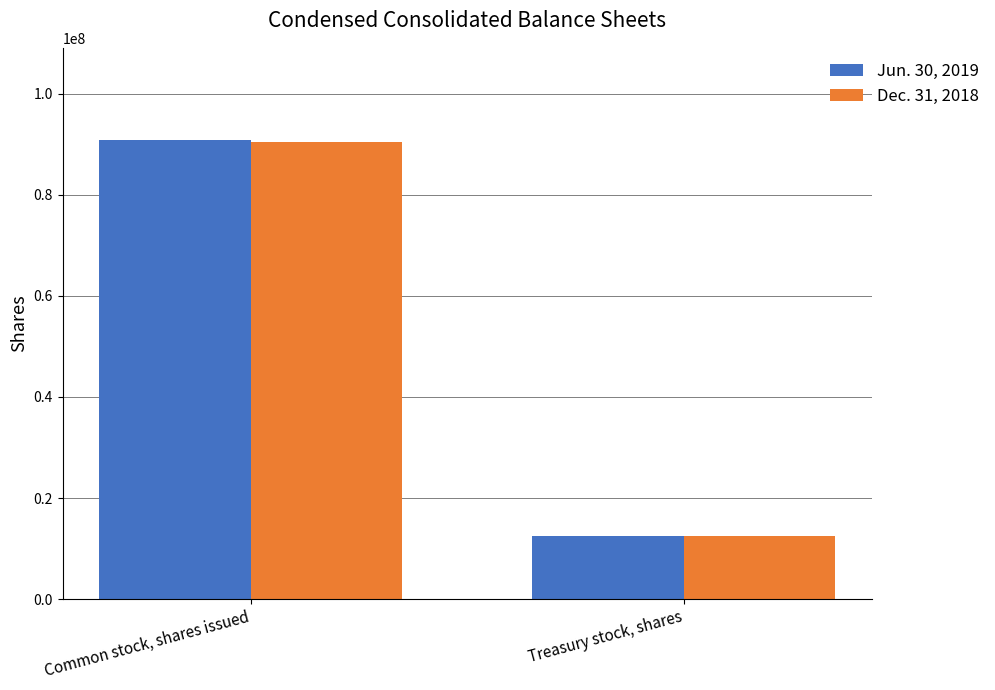

Which category has the highest value in the Dec. 31, 2018 series?

Common stock, shares issued